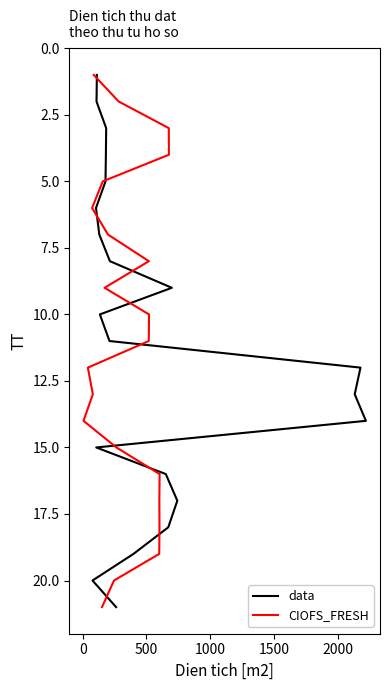

The value of data at 7 is 4. True or false?

False